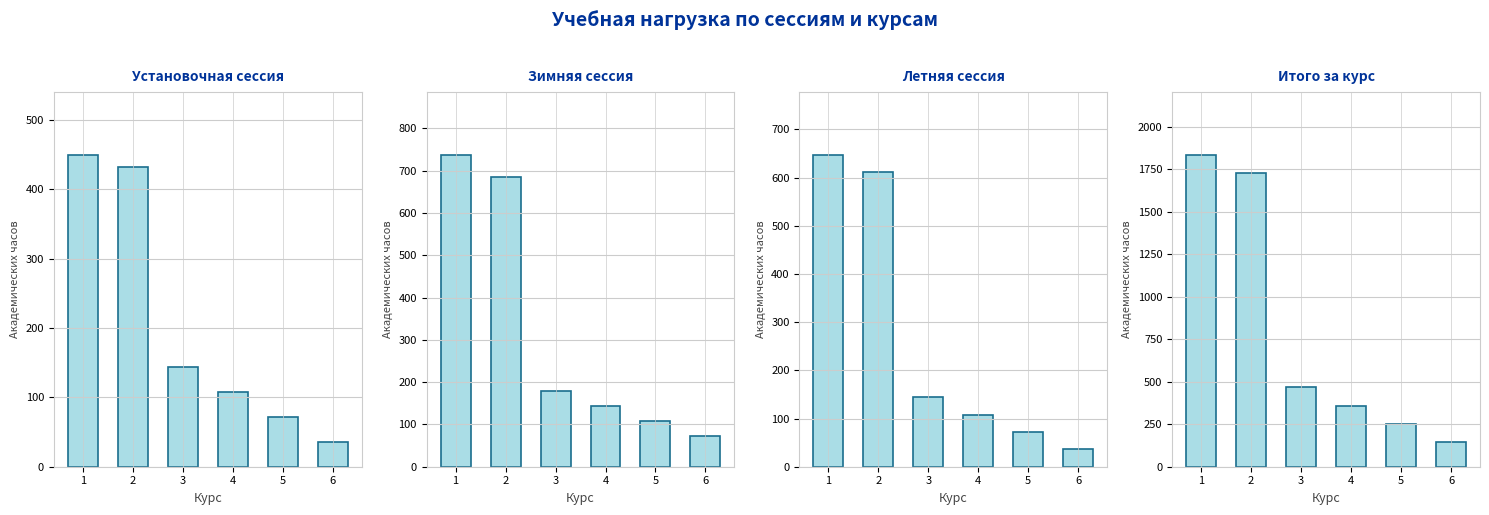

Where is Итого за курс nearest to the value 990?

3